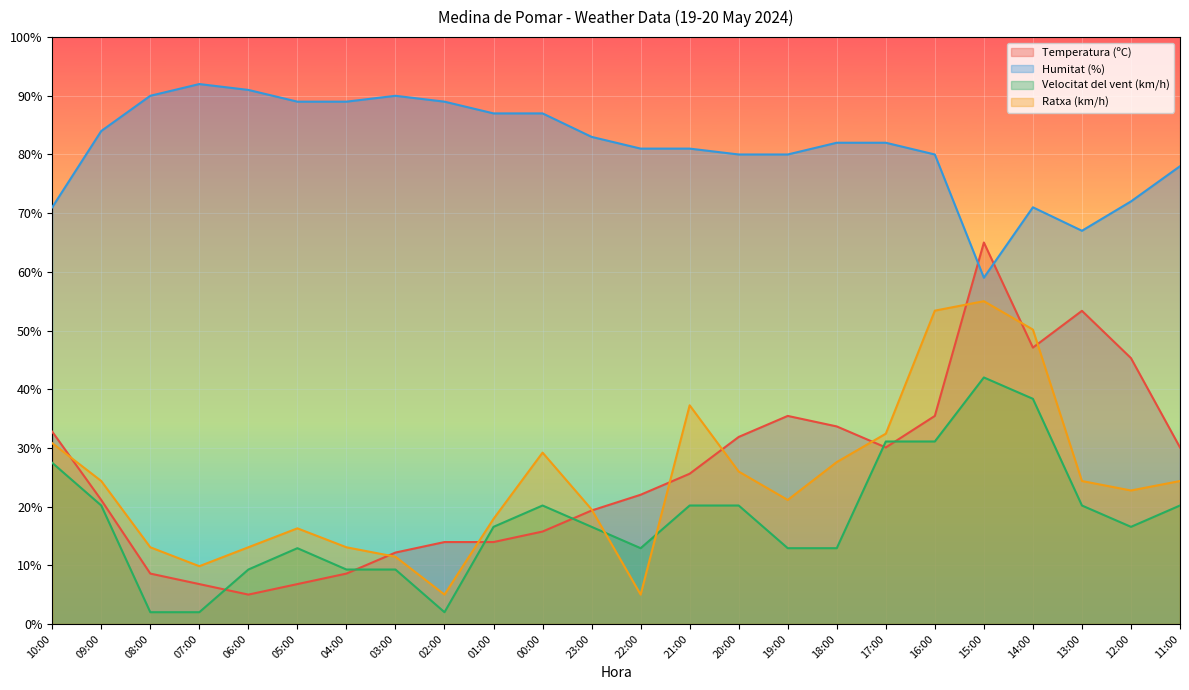

At which label does Humitat (%) first exceed 82?

09:00